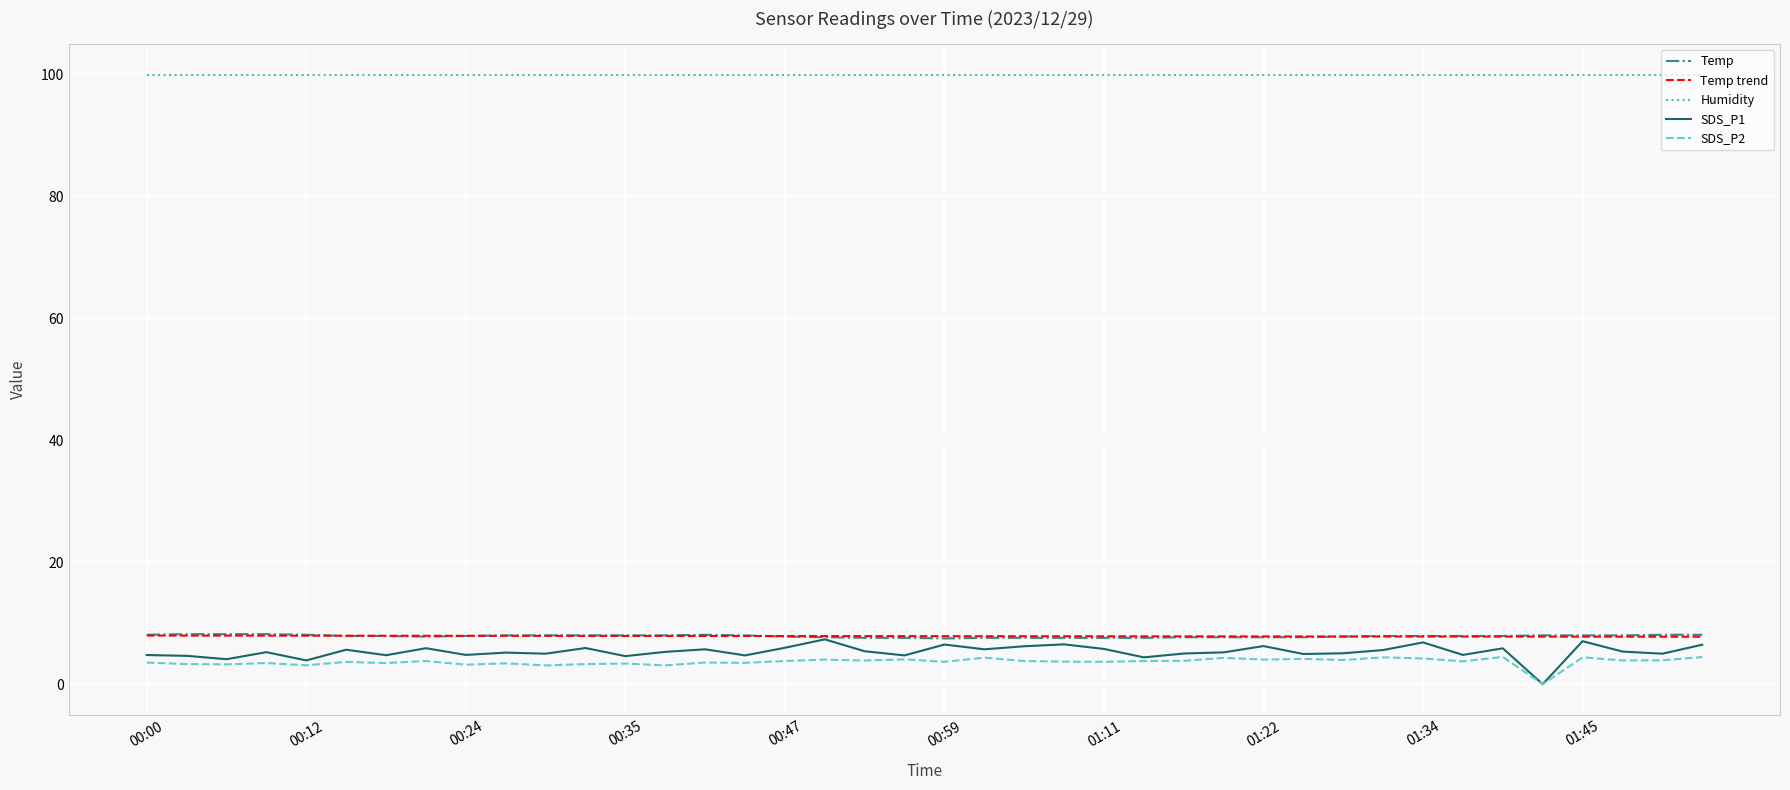

Which series has the widest spread of values?

SDS_P1